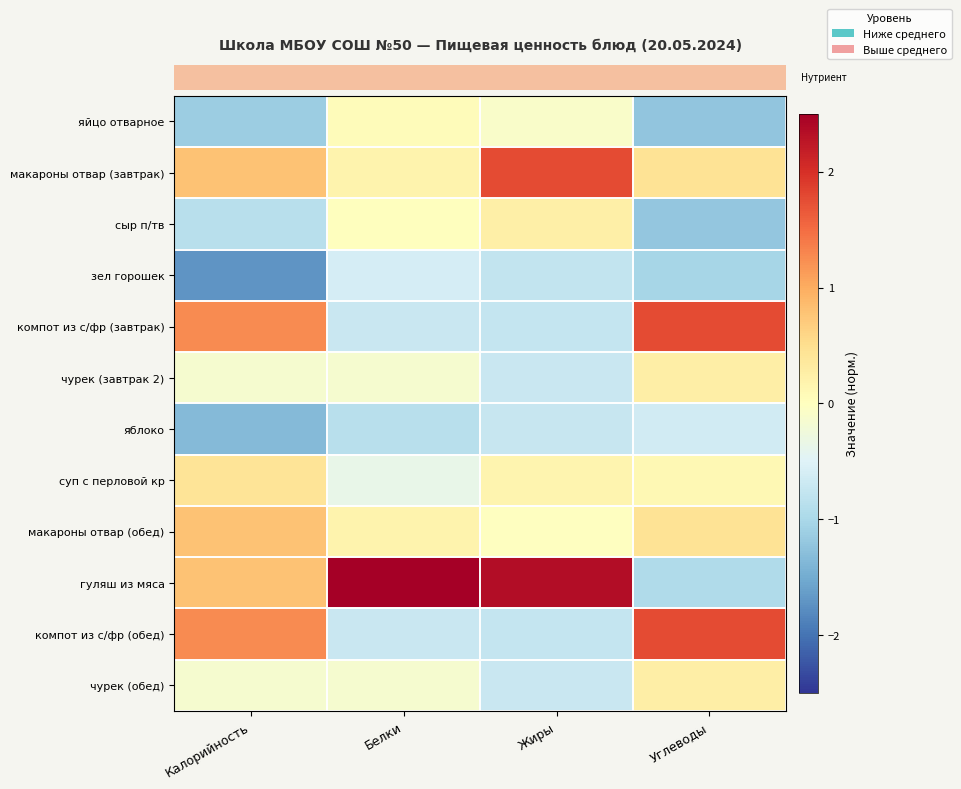

Which has a higher value, Углеводы or Жиры?

Жиры